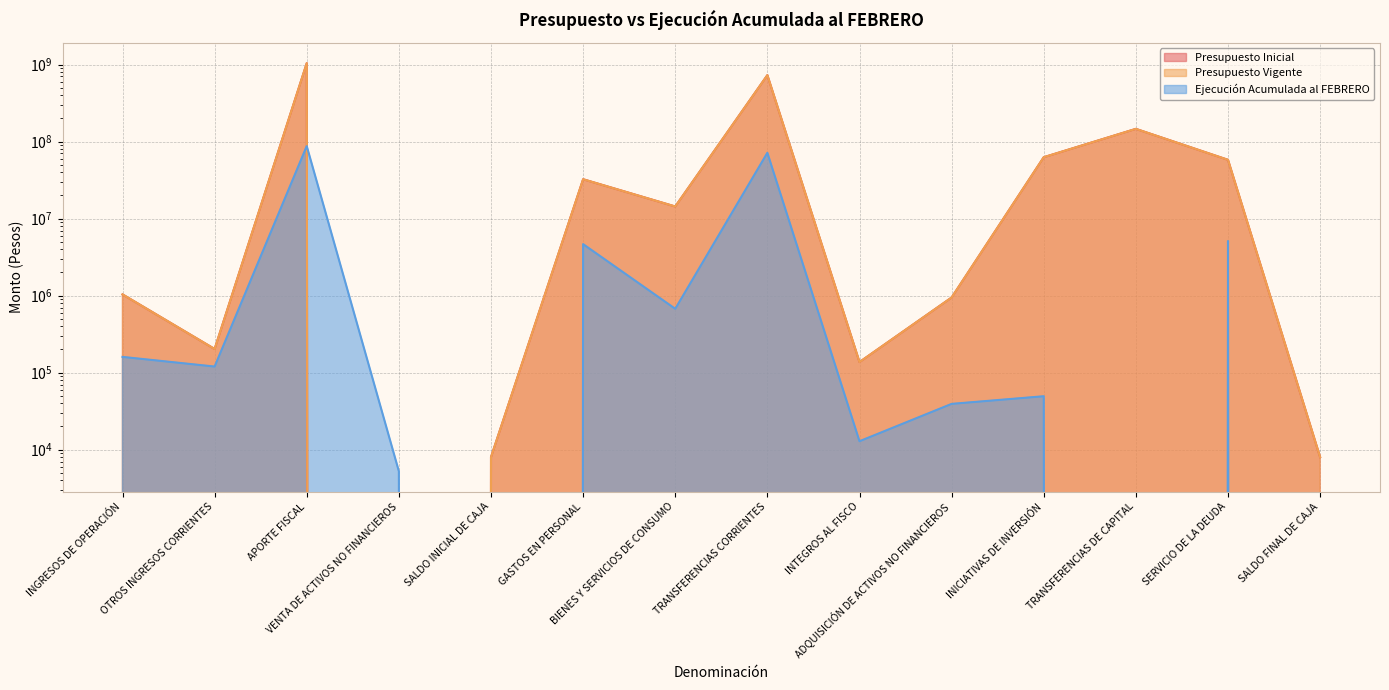

What is the difference between the maximum and minimum values in the Presupuesto Vigente series?

1040434374